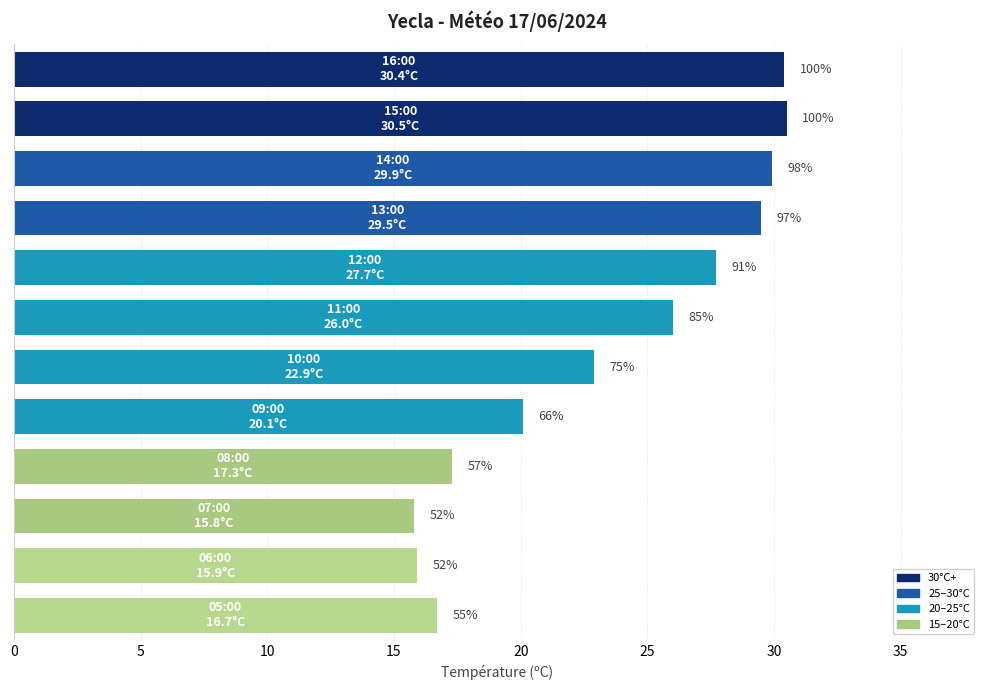

What is the average value?

23.6